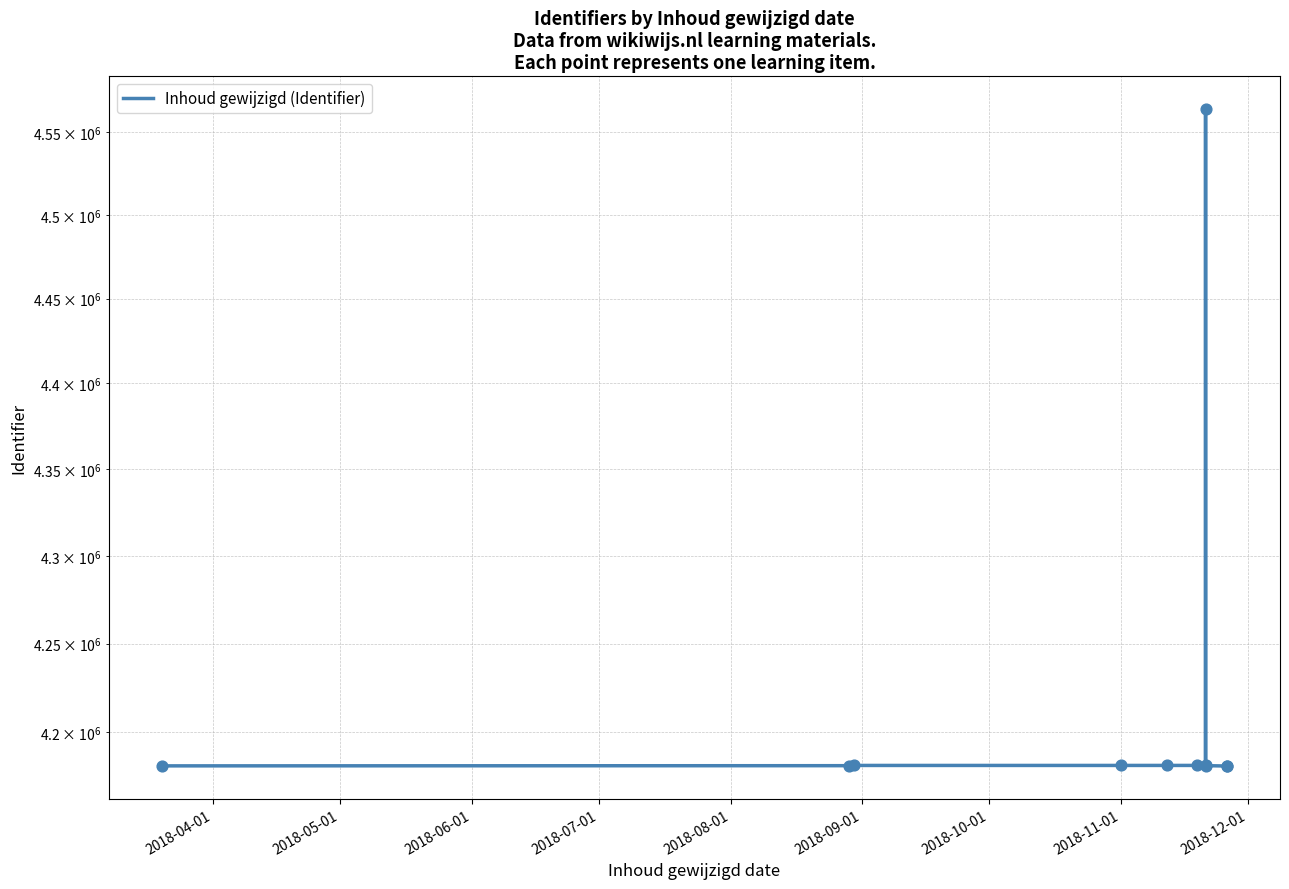

Between 2018-05-01 and 2018-09-01, which is larger?

2018-09-01